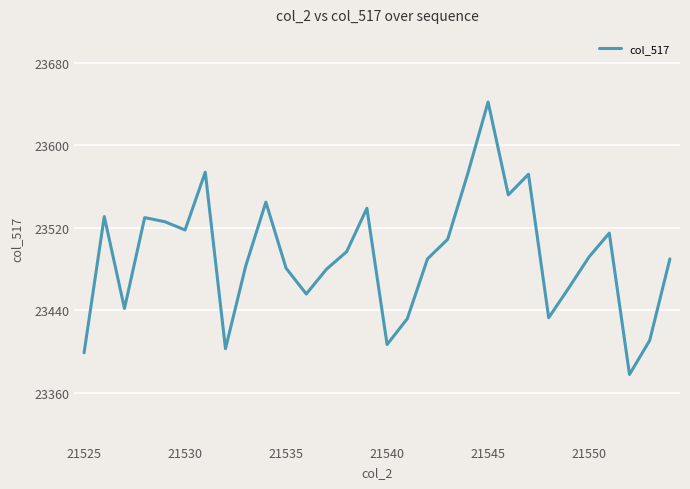

What is the smallest value displayed?

23378